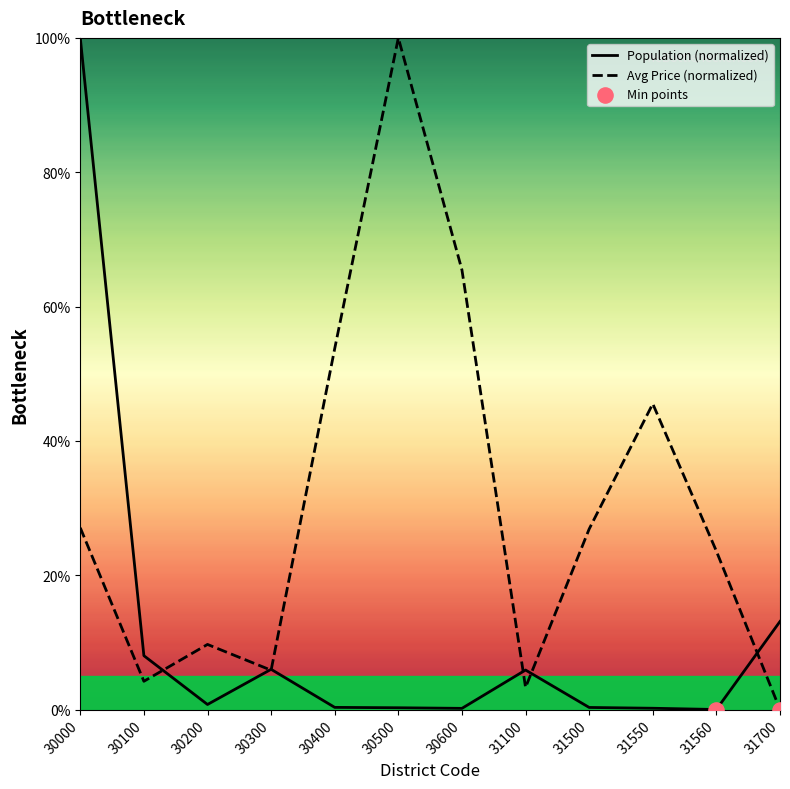

Is the value of Average Price at 31560 greater than the value of Population at 30000?

No